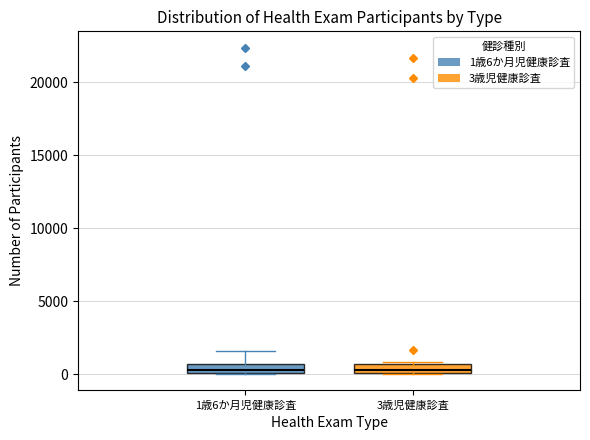

Where is the upper edge of the box for 3歳児健康診査 on the y-axis? The values are not printed on the chart, so give them approximately, as read against the axis.

500